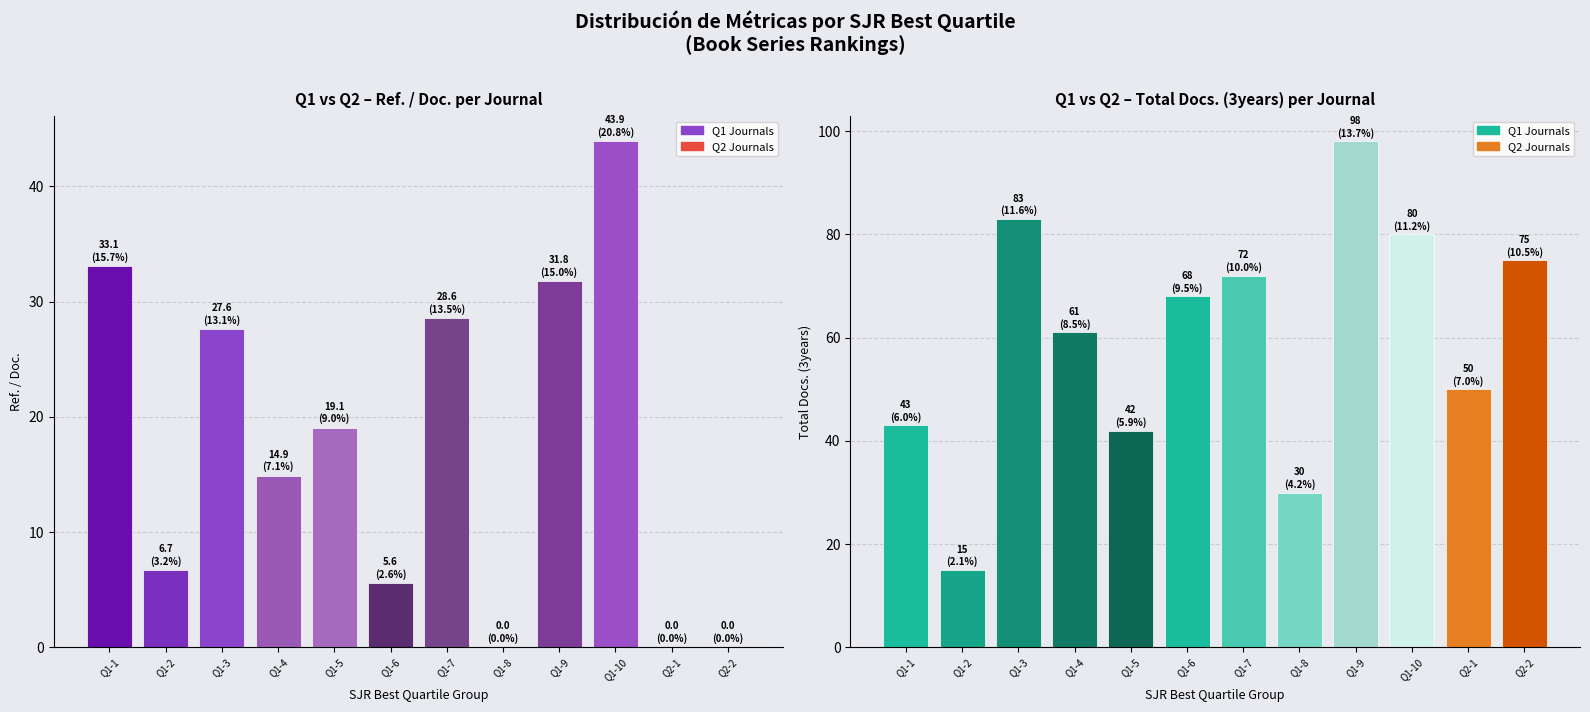

Which series has the largest total across all categories?

Total Docs. (3years)